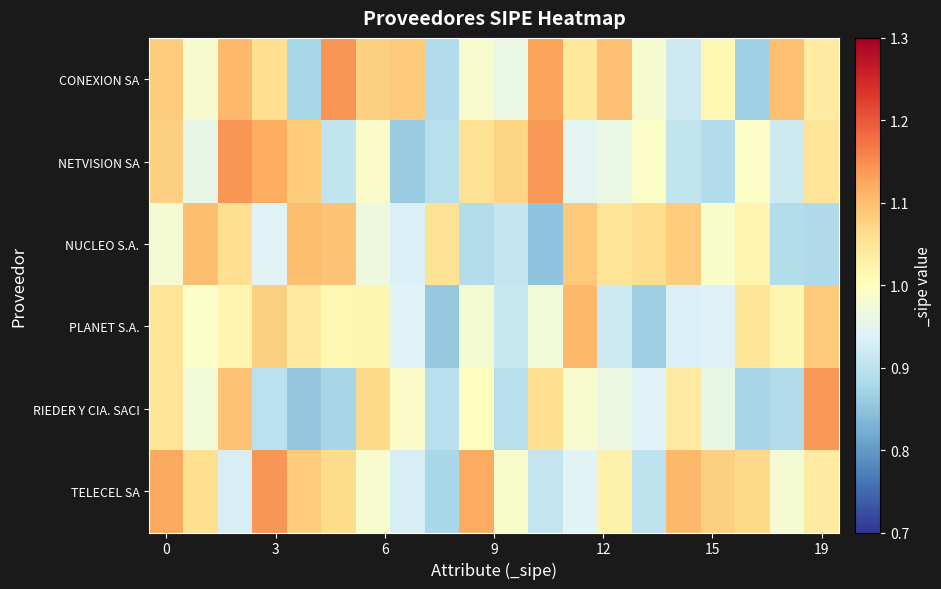

Which series has the widest spread of values?

RIEDER Y CIA. SACI